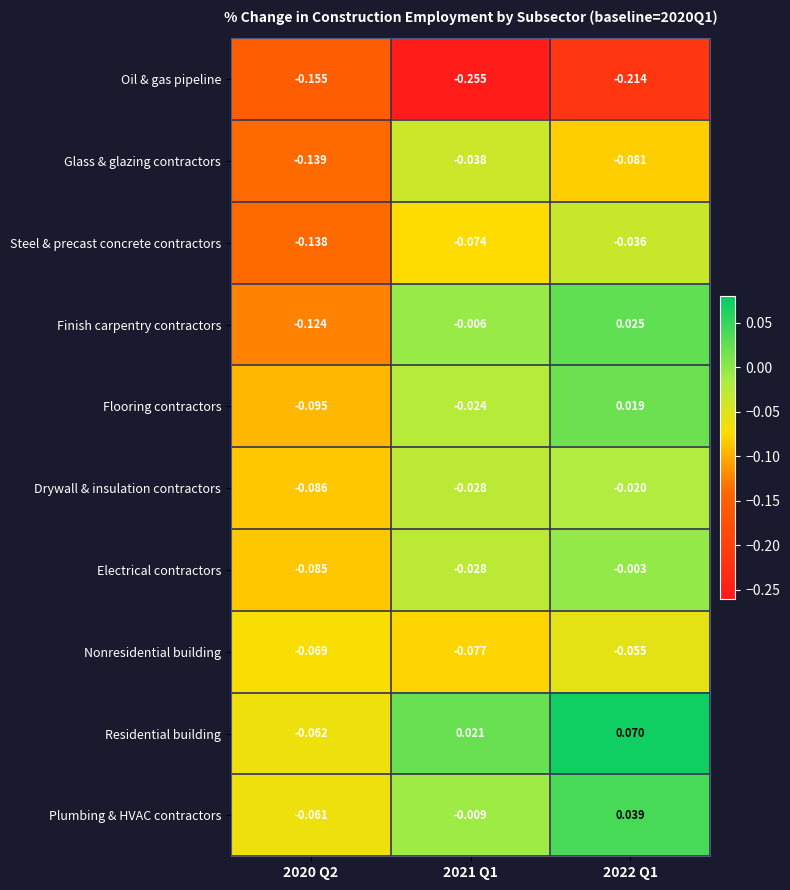

List the series in order of their peak value, highest first.

Residential building, Plumbing & HVAC contractors, Finish carpentry contractors, Flooring contractors, Electrical contractors, Drywall & insulation contractors, Steel & precast concrete contractors, Glass & glazing contractors, Nonresidential building, Oil & gas pipeline